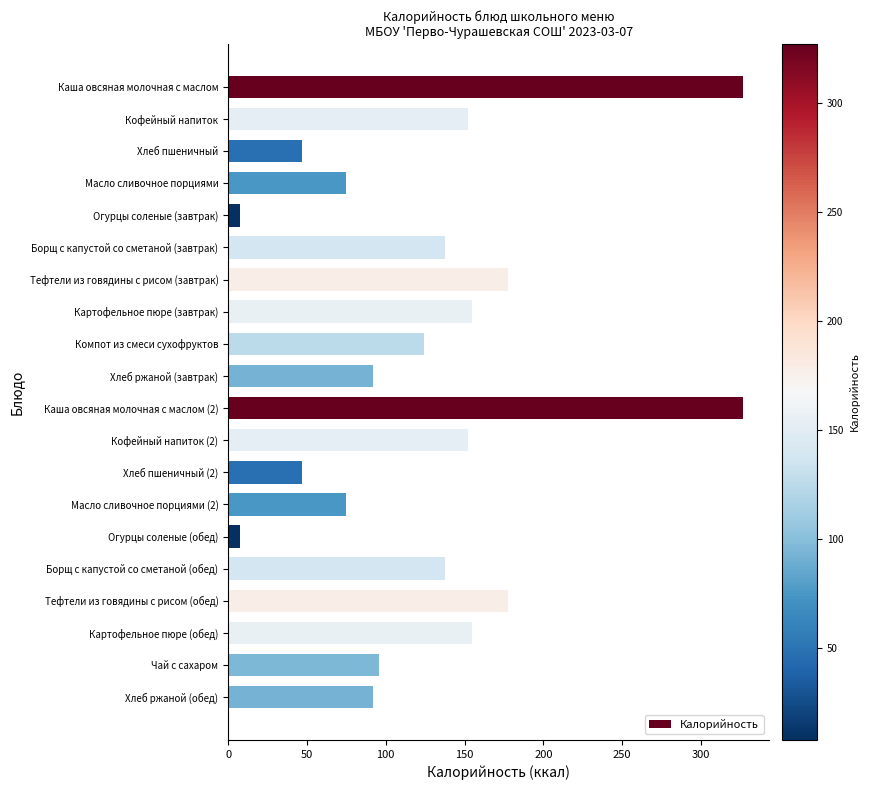

Count the number of categories in the chart.

20